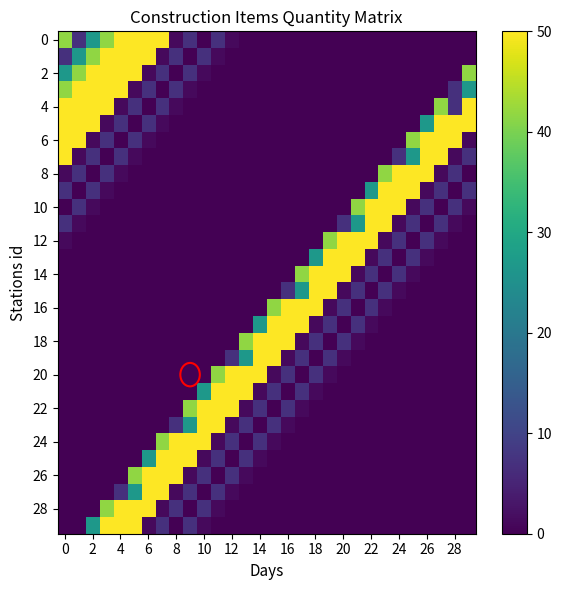

At how many categories does at least one series exceed 42?

30